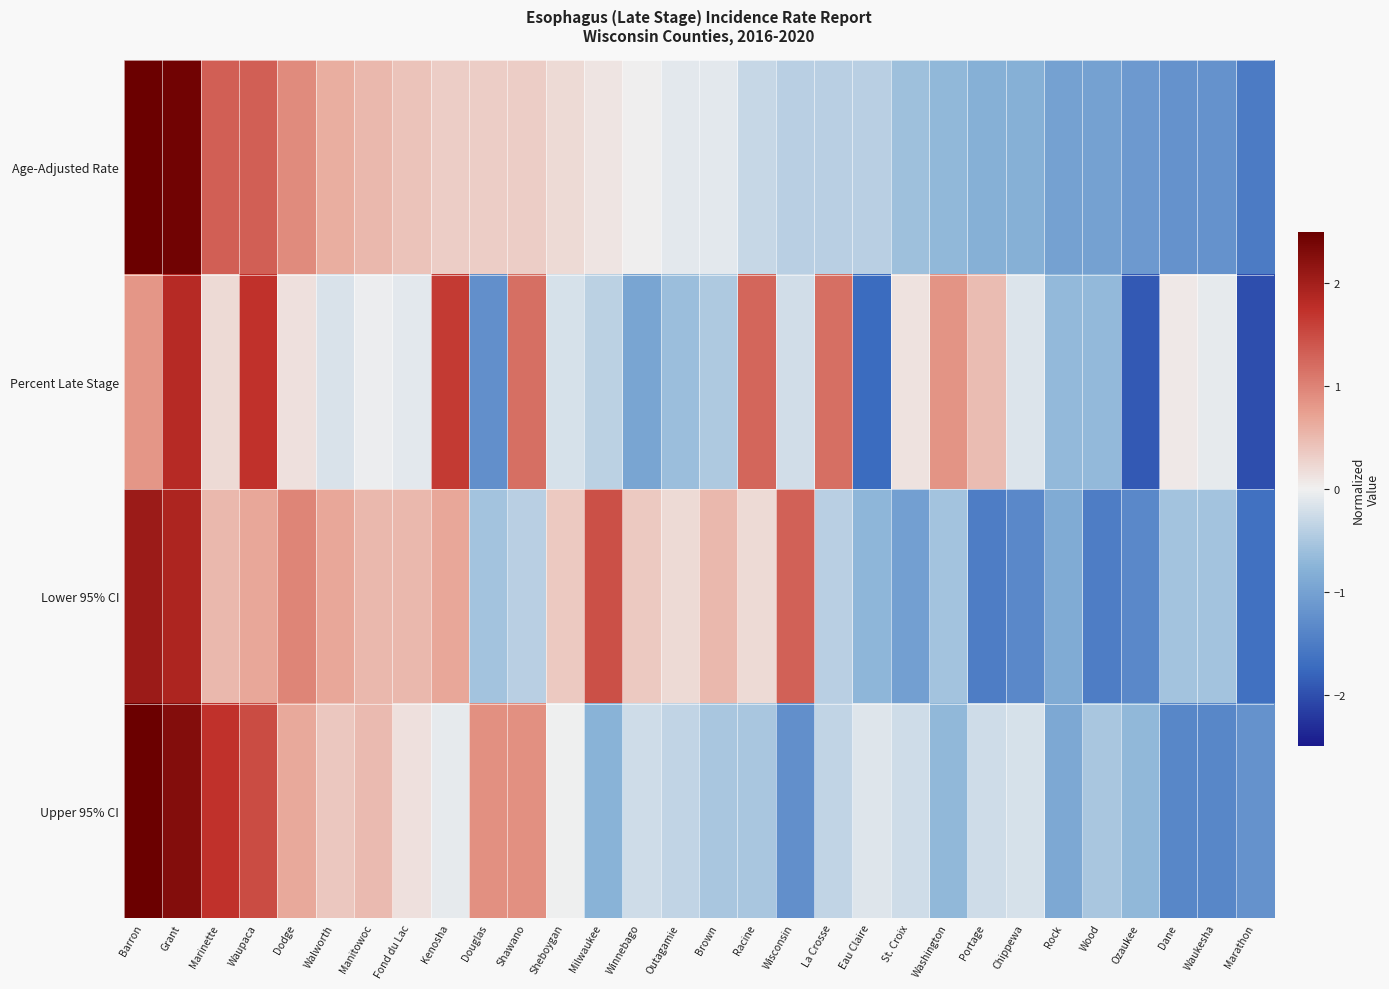

Reading left to right, extract all data points from this chart.

Age-Adjusted Rate: Barron=2.7	Grant=2.4	Marinette=1.3	Waupaca=1.3	Dodge=0.9	Walworth=0.6	Manitowoc=0.5	Fond du Lac=0.4	Kenosha=0.3	Douglas=0.3	Shawano=0.3	Sheboygan=0.2	Milwaukee=0.1	Winnebago=0.0	Outagamie=-0.1	Brown=-0.1	Racine=-0.3	Wisconsin=-0.4	La Crosse=-0.4	Eau Claire=-0.4	St. Croix=-0.6	Washington=-0.7	Portage=-0.8	Chippewa=-0.8	Rock=-1.0	Wood=-1.0	Ozaukee=-1.1	Dane=-1.2	Waukesha=-1.2	Marathon=-1.5
Percent Late Stage: Barron=0.8	Grant=1.8	Marinette=0.2	Waupaca=1.7	Dodge=0.2	Walworth=-0.2	Manitowoc=-0.0	Fond du Lac=-0.1	Kenosha=1.6	Douglas=-1.2	Shawano=1.2	Sheboygan=-0.2	Milwaukee=-0.4	Winnebago=-0.9	Outagamie=-0.6	Brown=-0.5	Racine=1.3	Wisconsin=-0.2	La Crosse=1.2	Eau Claire=-1.7	St. Croix=0.1	Washington=0.9	Portage=0.5	Chippewa=-0.1	Rock=-0.7	Wood=-0.7	Ozaukee=-1.9	Dane=0.1	Waukesha=-0.1	Marathon=-2.0
Lower 95% CI: Barron=2.1	Grant=1.9	Marinette=0.5	Waupaca=0.7	Dodge=1.0	Walworth=0.7	Manitowoc=0.5	Fond du Lac=0.5	Kenosha=0.7	Douglas=-0.6	Shawano=-0.4	Sheboygan=0.4	Milwaukee=1.4	Winnebago=0.4	Outagamie=0.2	Brown=0.5	Racine=0.2	Wisconsin=1.3	La Crosse=-0.4	Eau Claire=-0.7	St. Croix=-1.0	Washington=-0.6	Portage=-1.5	Chippewa=-1.3	Rock=-0.9	Wood=-1.5	Ozaukee=-1.3	Dane=-0.6	Waukesha=-0.6	Marathon=-1.6
Upper 95% CI: Barron=2.6	Grant=2.3	Marinette=1.7	Waupaca=1.5	Dodge=0.7	Walworth=0.4	Manitowoc=0.5	Fond du Lac=0.2	Kenosha=-0.1	Douglas=0.9	Shawano=0.9	Sheboygan=-0.0	Milwaukee=-0.7	Winnebago=-0.2	Outagamie=-0.4	Brown=-0.5	Racine=-0.5	Wisconsin=-1.2	La Crosse=-0.4	Eau Claire=-0.1	St. Croix=-0.2	Washington=-0.7	Portage=-0.2	Chippewa=-0.2	Rock=-0.9	Wood=-0.5	Ozaukee=-0.7	Dane=-1.4	Waukesha=-1.4	Marathon=-1.2